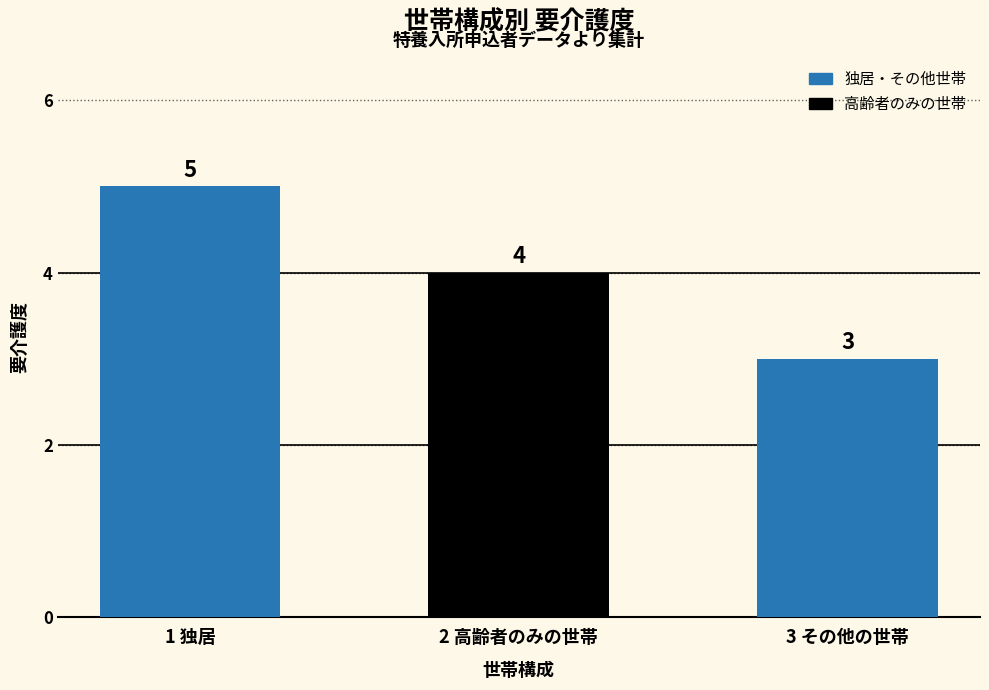

Read the value at 3 その他の世帯.

3